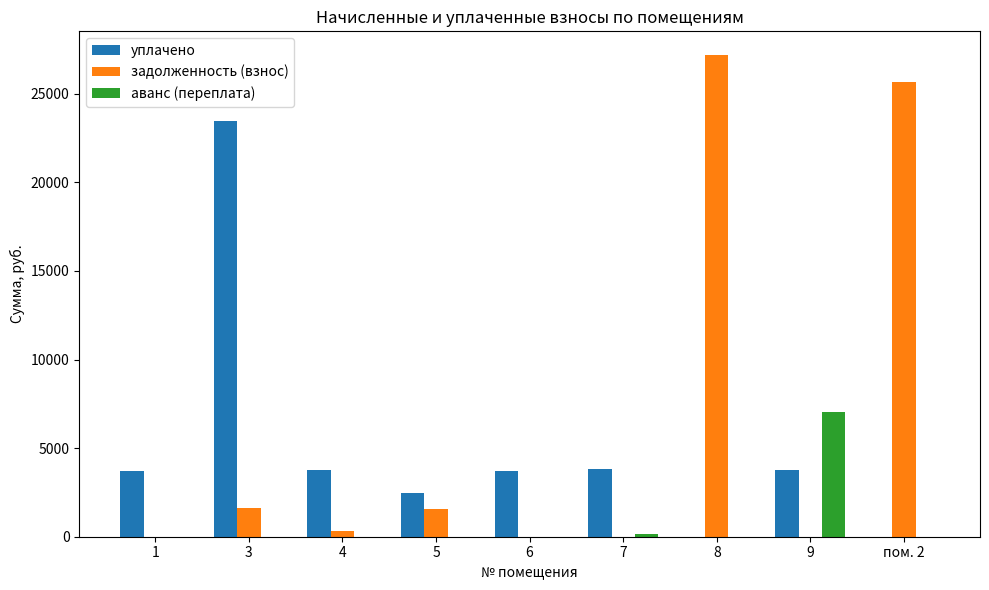

The value of аванс (переплата) at 1 is 0.0. True or false?

True